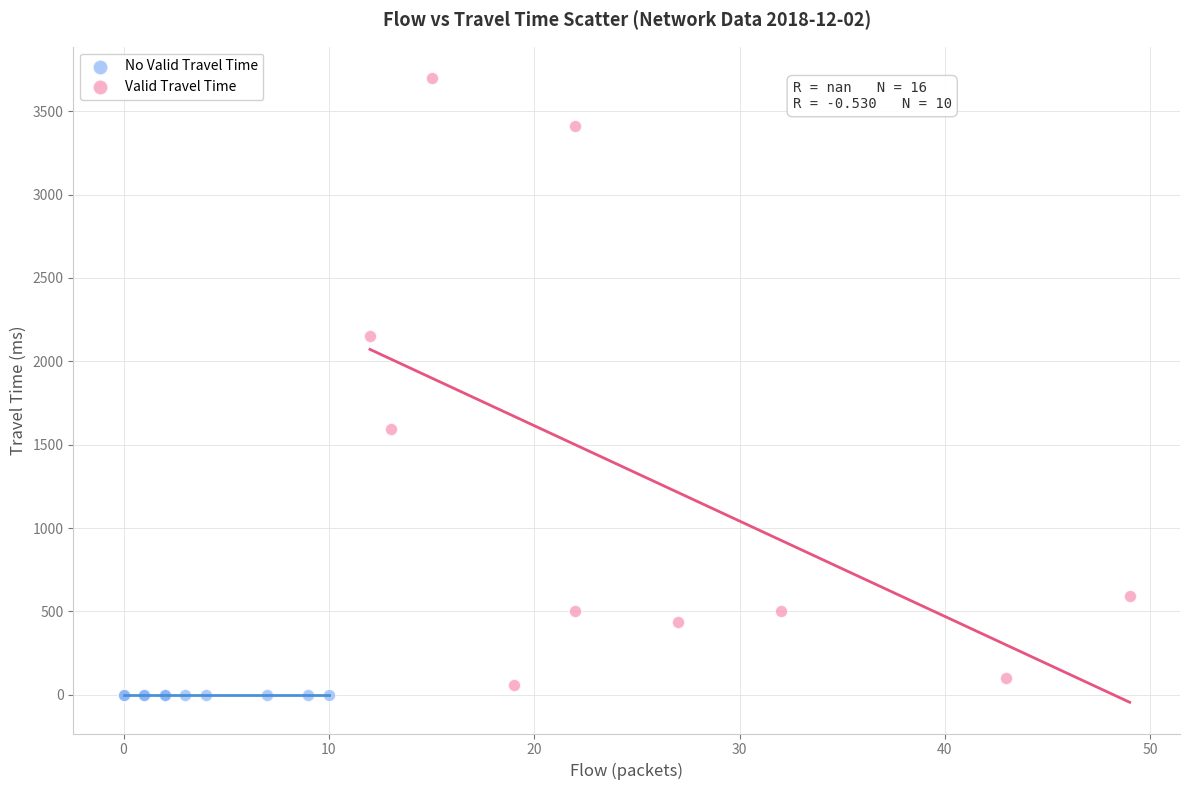

Which series contains the highest Y value?

Valid Travel Time